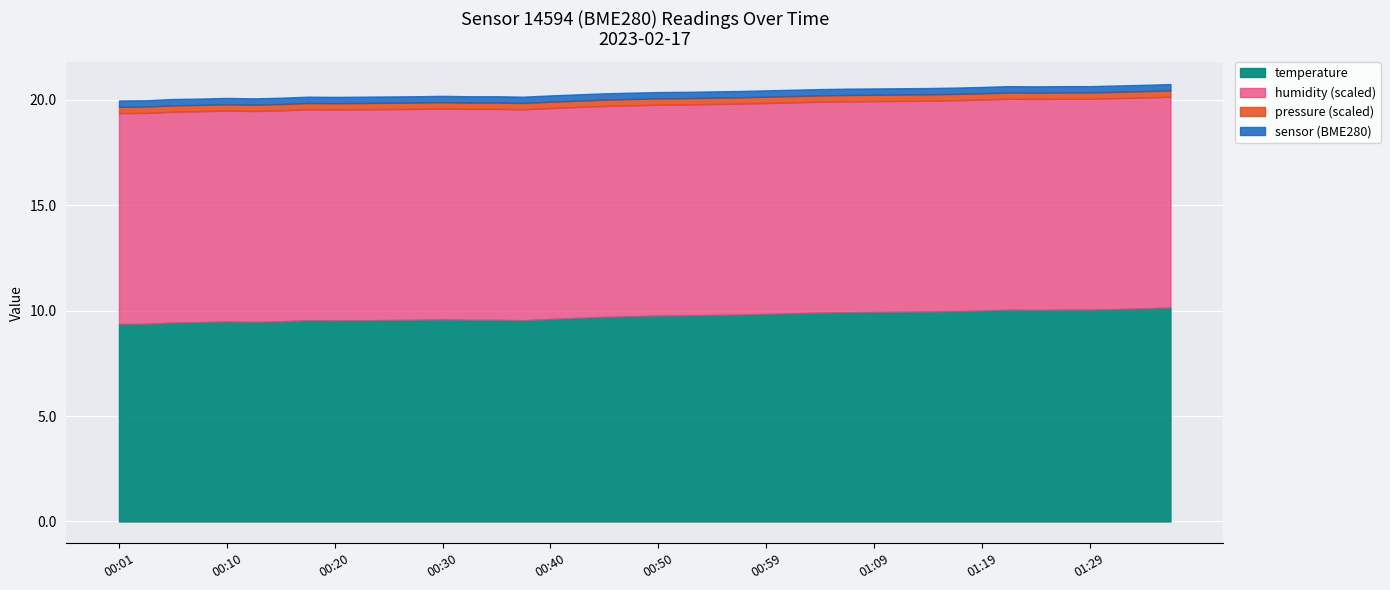

What is the sum of the humidity values at 00:55 and 01:14?

200.0